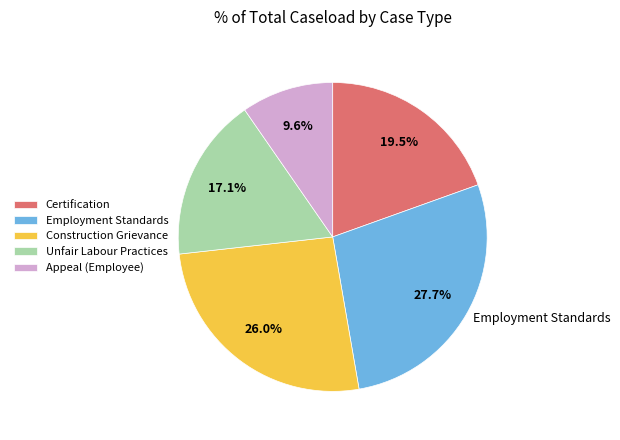

To the nearest percent, what percentage of the pie is Construction Grievance?

26%